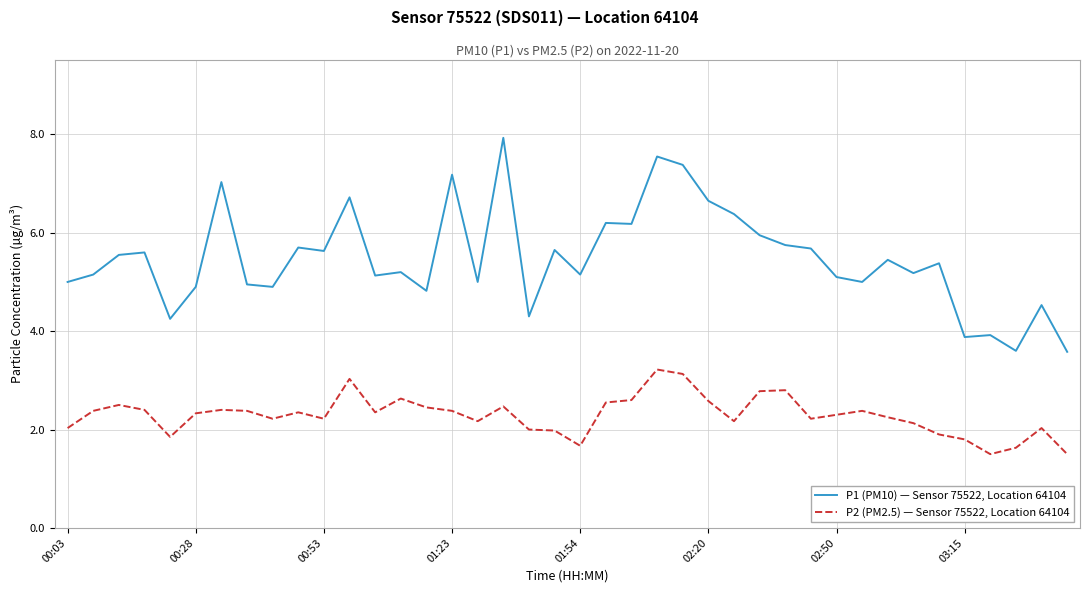

Does the chart have visible grid lines?

Yes